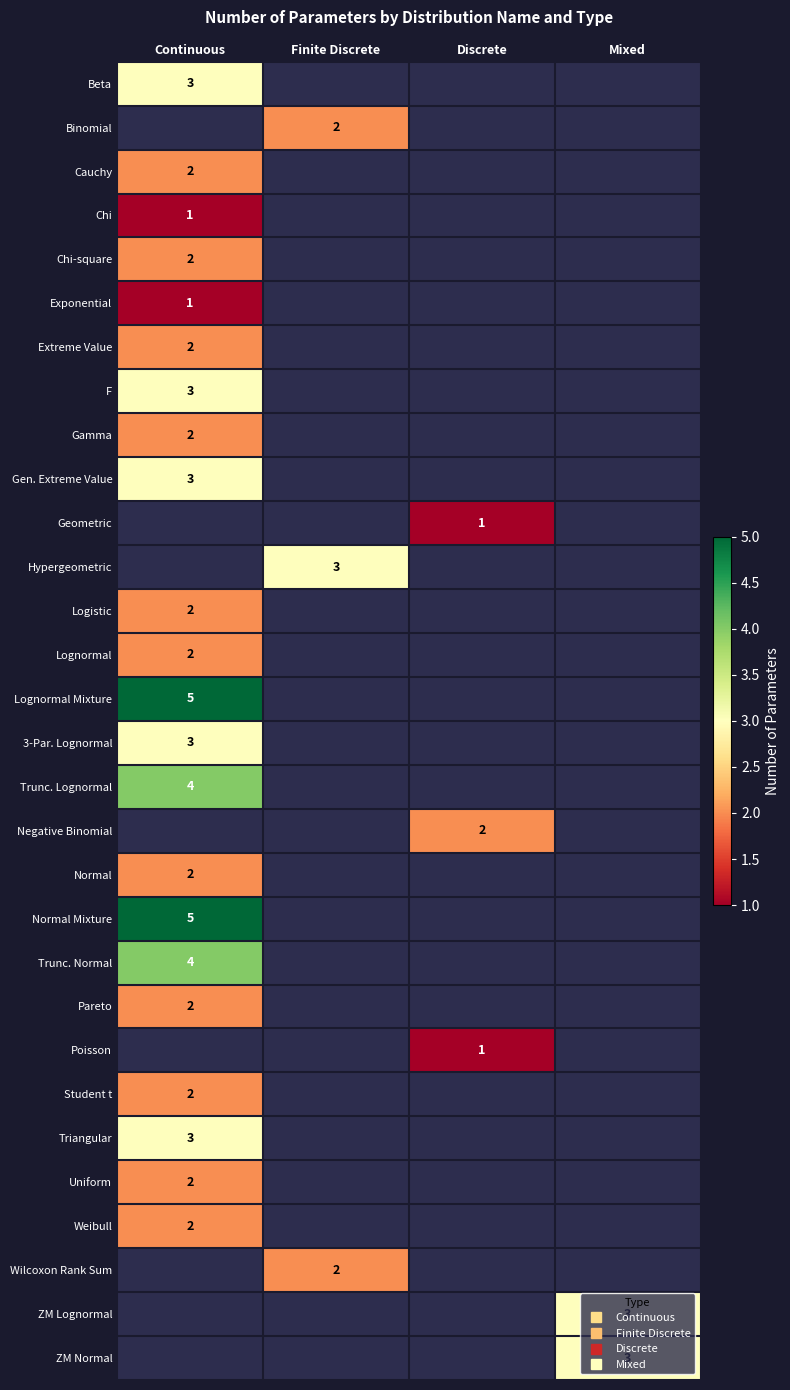

List the series in order of their overall mean, highest first.

Beta, Binomial, Cauchy, Chi, Chi-square, Exponential, Extreme Value, F, Gamma, Gen. Extreme Value, Geometric, Hypergeometric, Logistic, Lognormal, Lognormal Mixture, 3-Par. Lognormal, Trunc. Lognormal, Negative Binomial, Normal, Normal Mixture, Trunc. Normal, Pareto, Poisson, Student t, Triangular, Uniform, Weibull, Wilcoxon Rank Sum, ZM Lognormal, ZM Normal